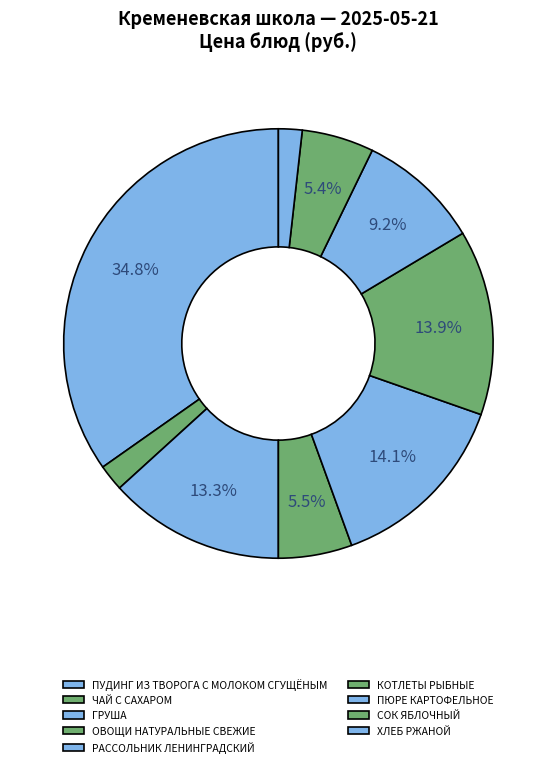

Is КОТЛЕТЫ РЫБНЫЕ the majority of the pie?

No